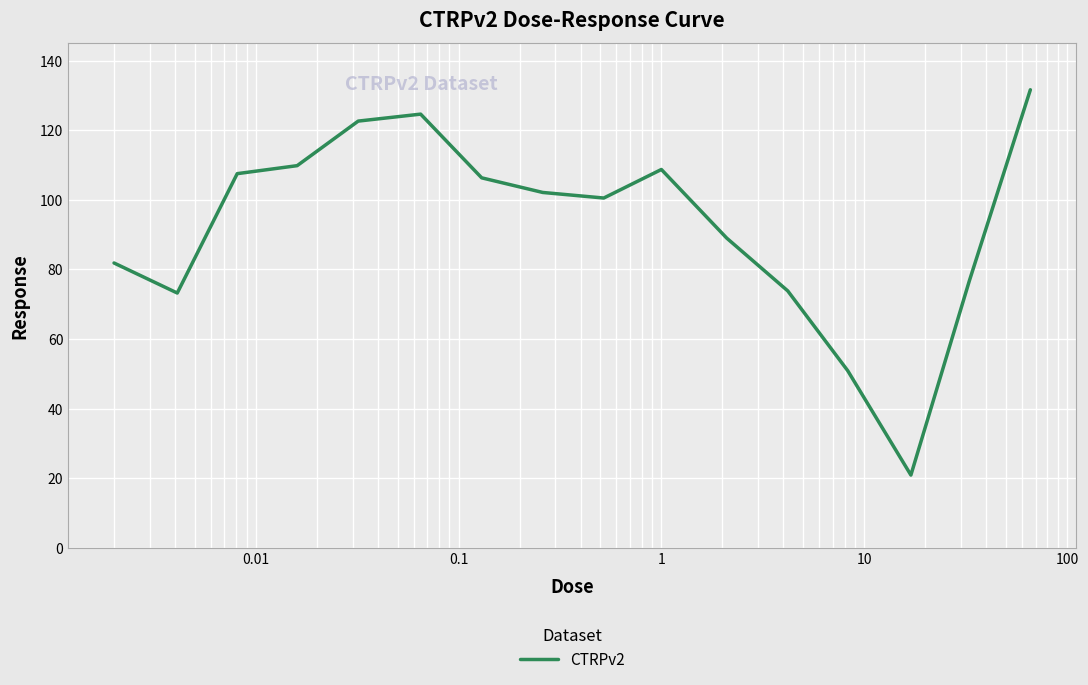

What is the smallest value displayed?

20.9